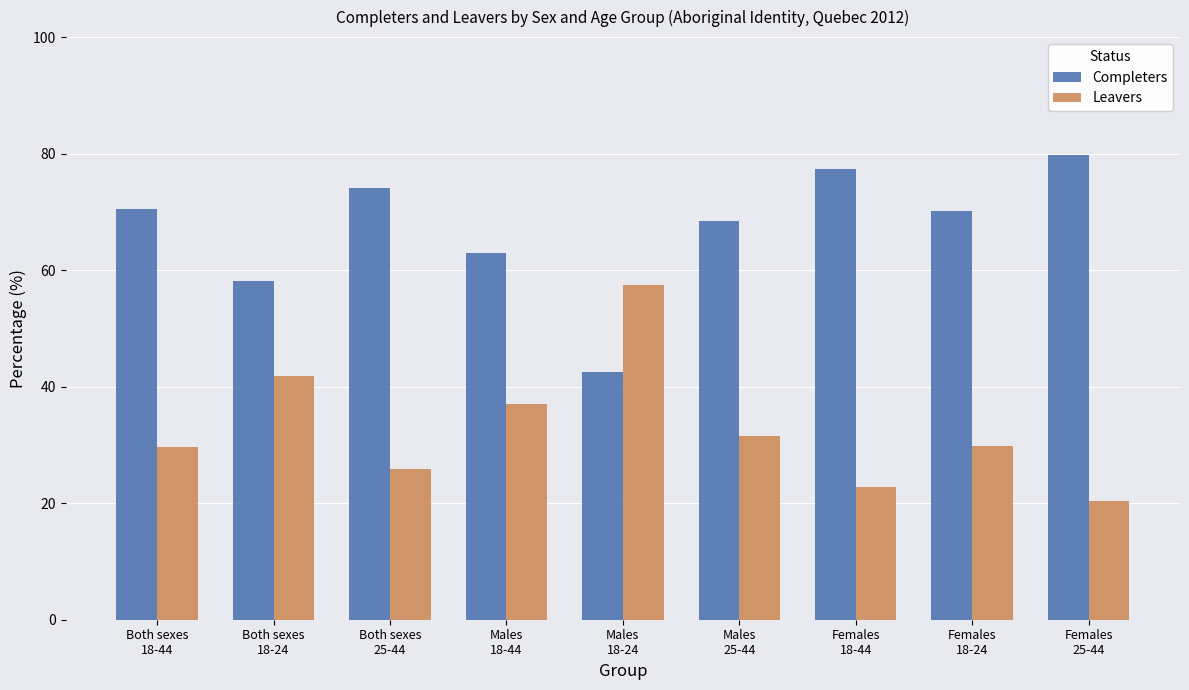

How many data points does each series have?

9